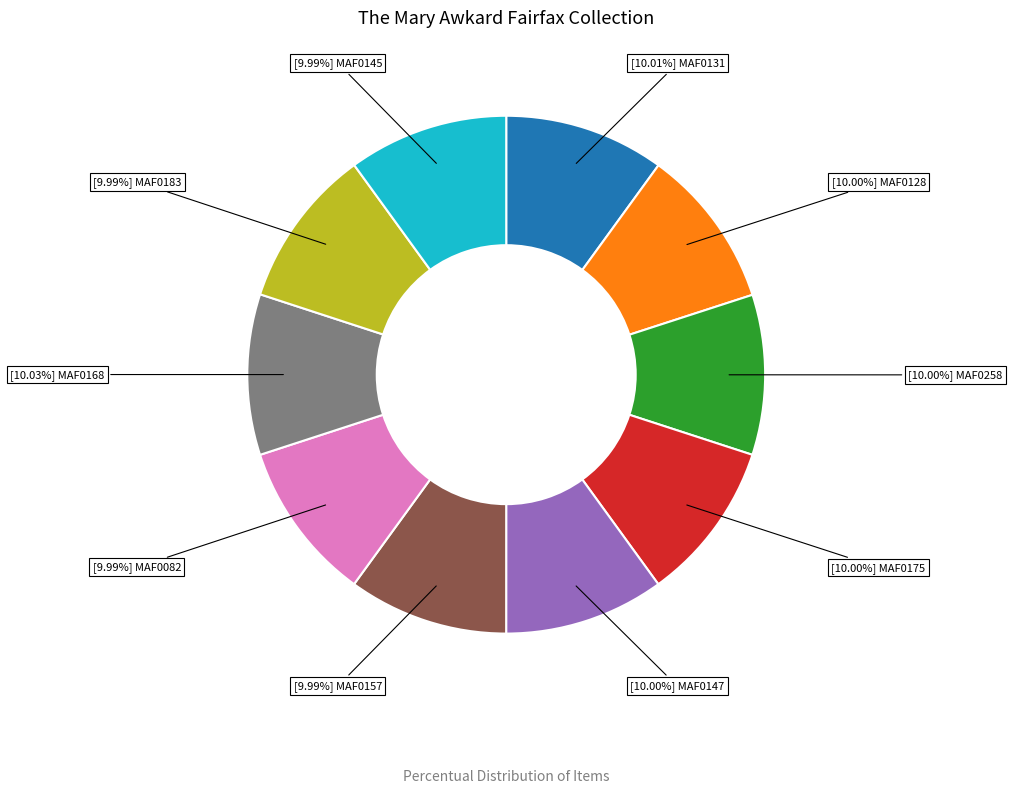

Does any single category account for the majority?

No